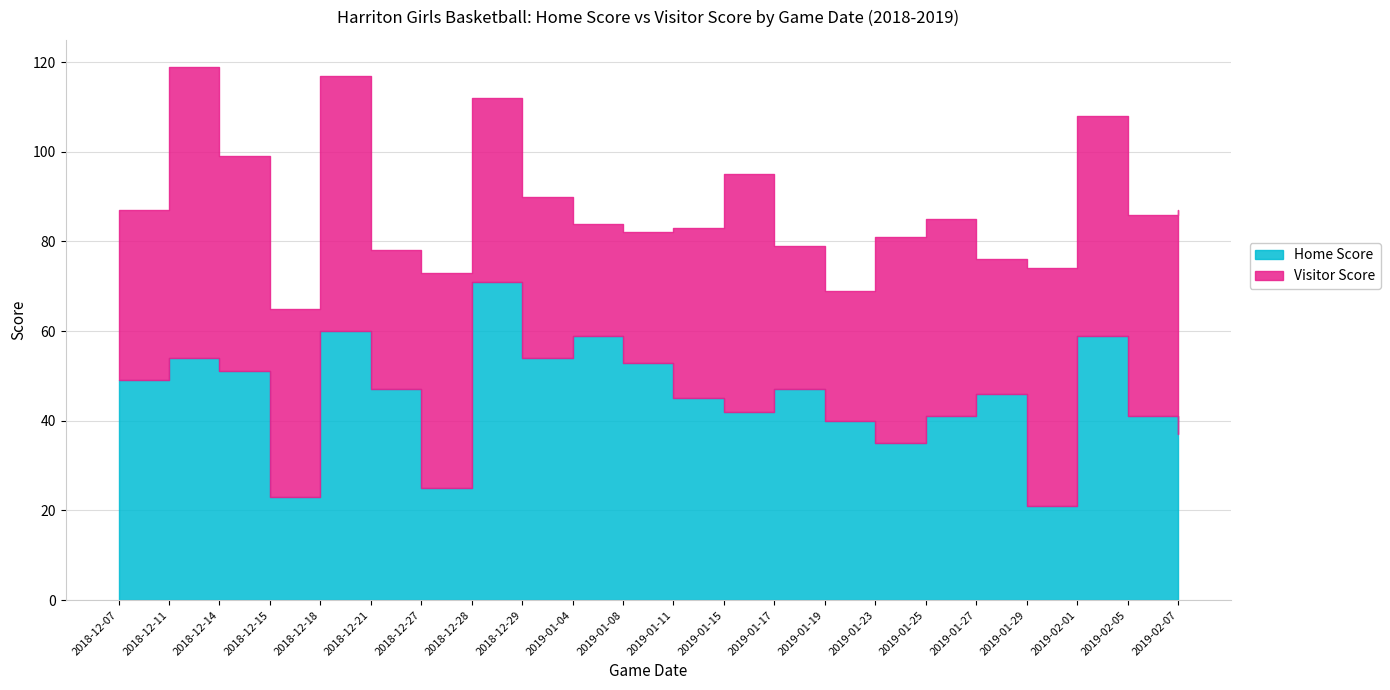

Which category has the lowest value across all series?

2019-01-29